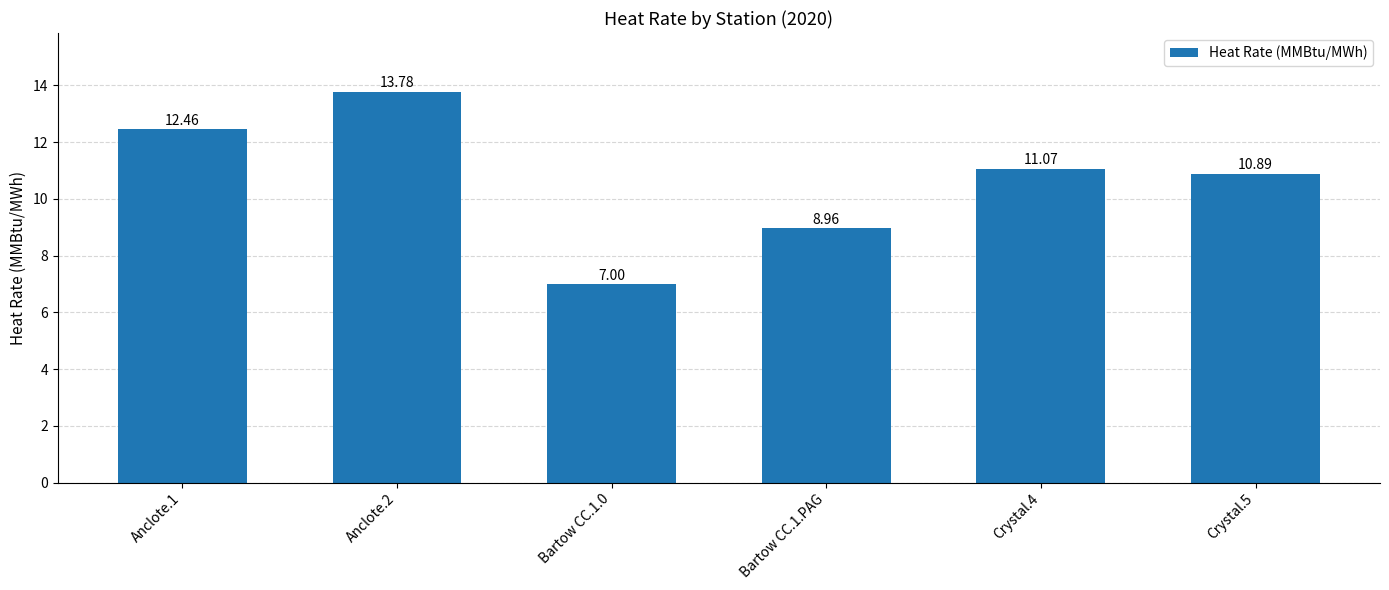

Are the bars grouped side by side (vs. stacked)?

No